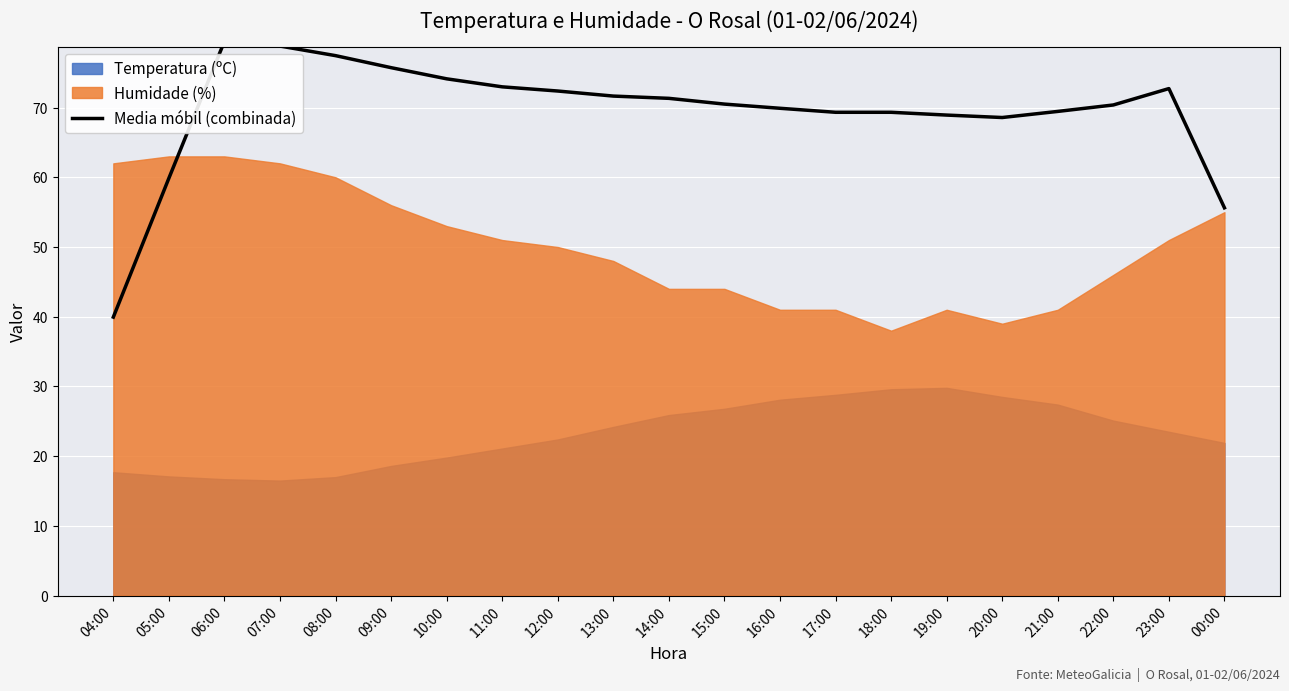

Which category has the lowest value in the Media móbil (combinada) series?

04:00